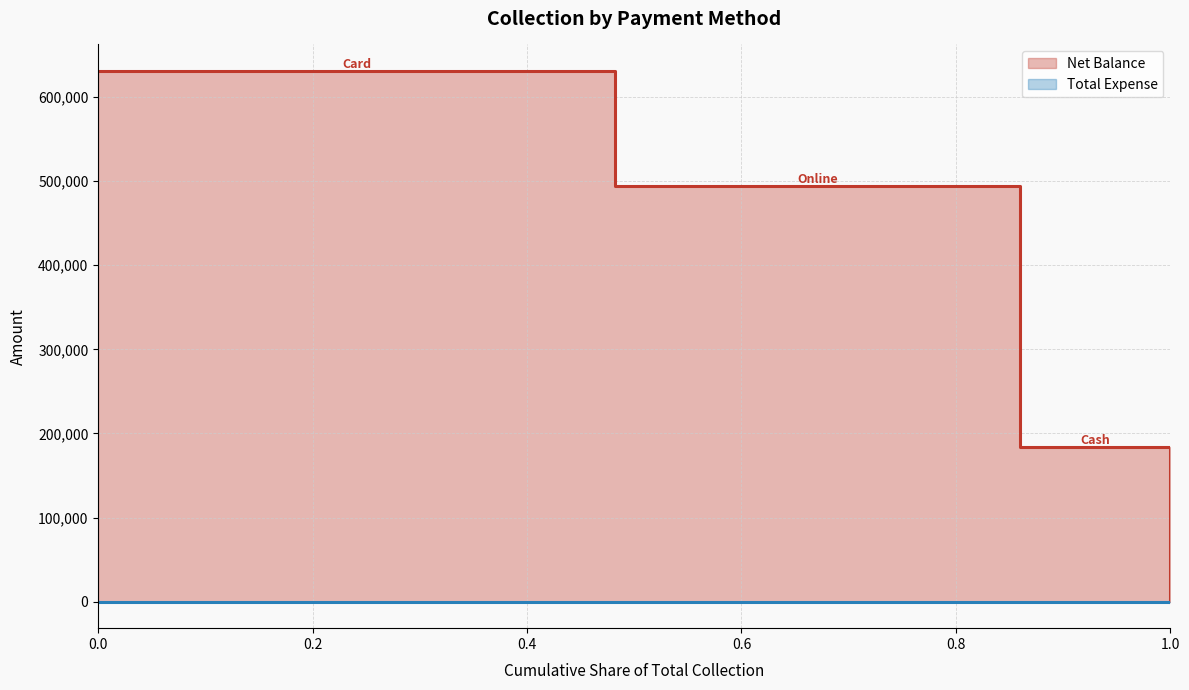

Does the chart display data point markers on the line(s)?

No